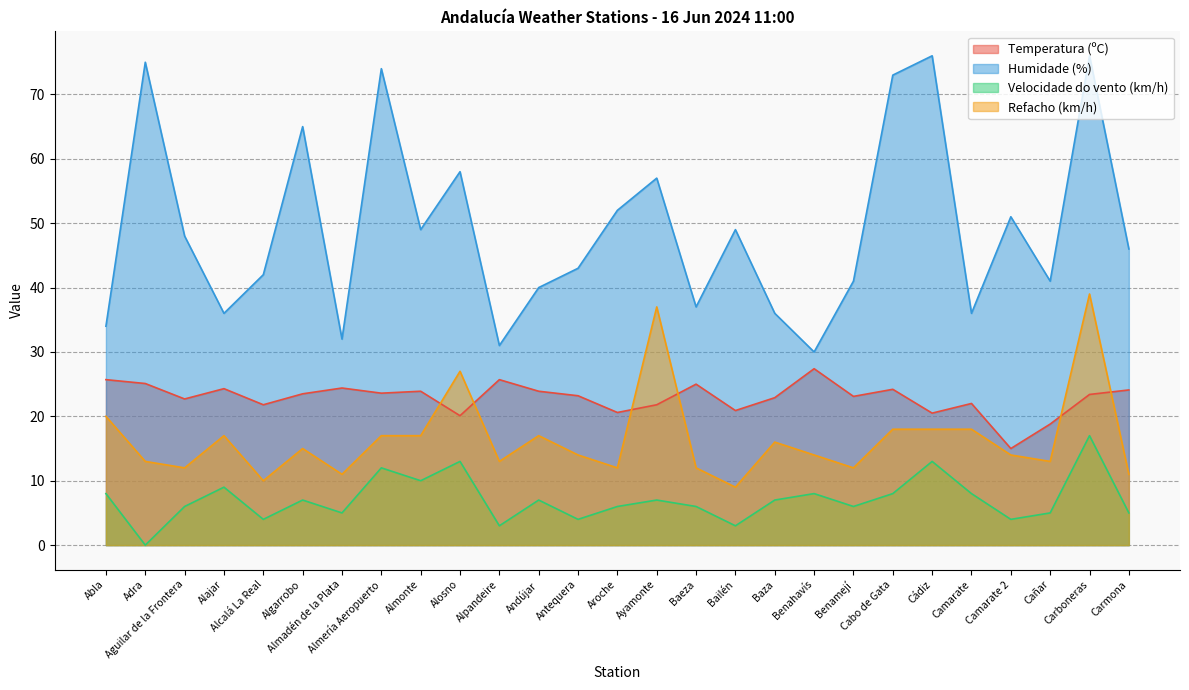

Rank the series by their maximum value, from lowest to highest.

Velocidade do vento (km/h), Temperatura (ºC), Refacho (km/h), Humidade (%)